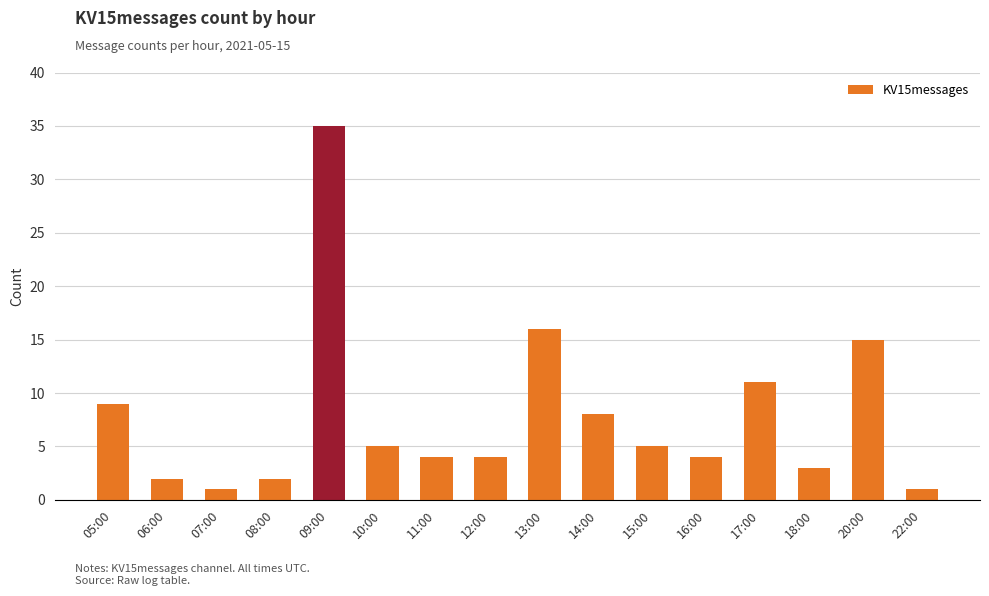

What is the sum of all values?

125